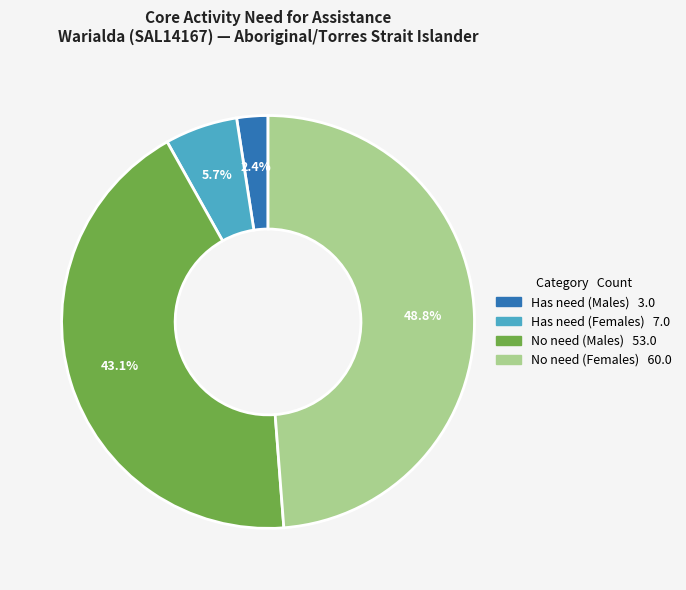

Is there any slice that represents more than half of the pie?

No